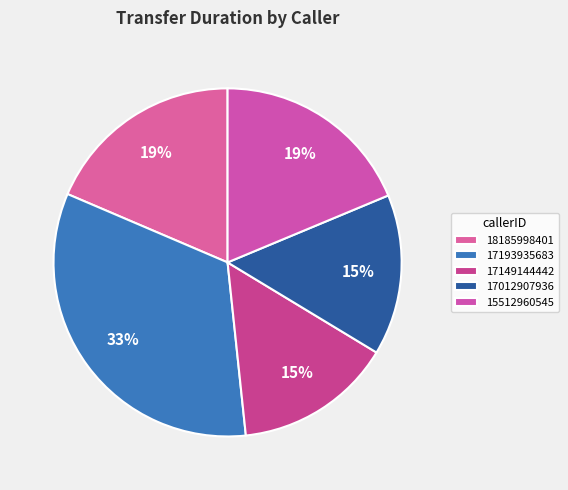

Which category has the biggest portion of the pie?

17193935683